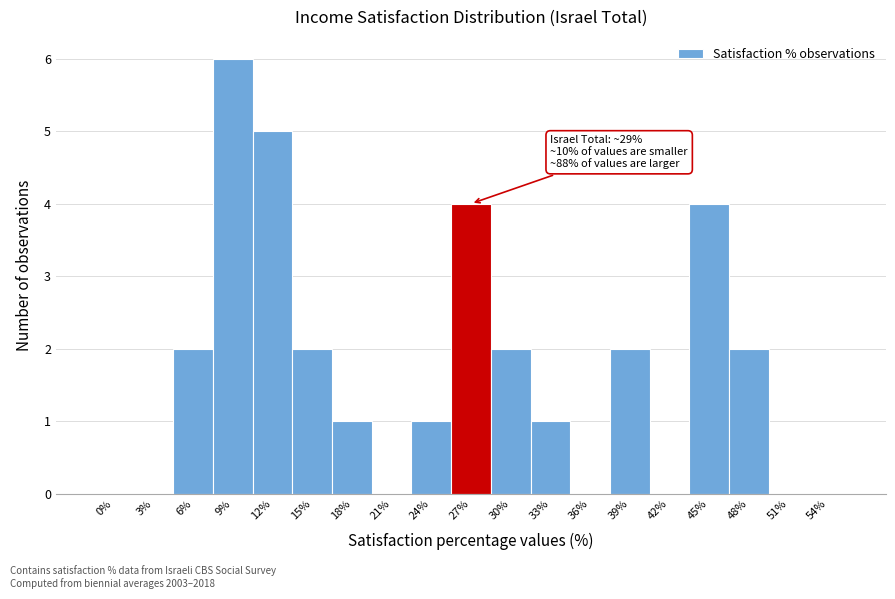

Reading left to right, transcribe all the data shown in this chart.

0%=0	3%=0	6%=2	9%=6	12%=5	15%=2	18%=1	21%=0	24%=1	27%=4	30%=2	33%=1	36%=0	39%=2	42%=0	45%=4	48%=2	51%=0	54%=0